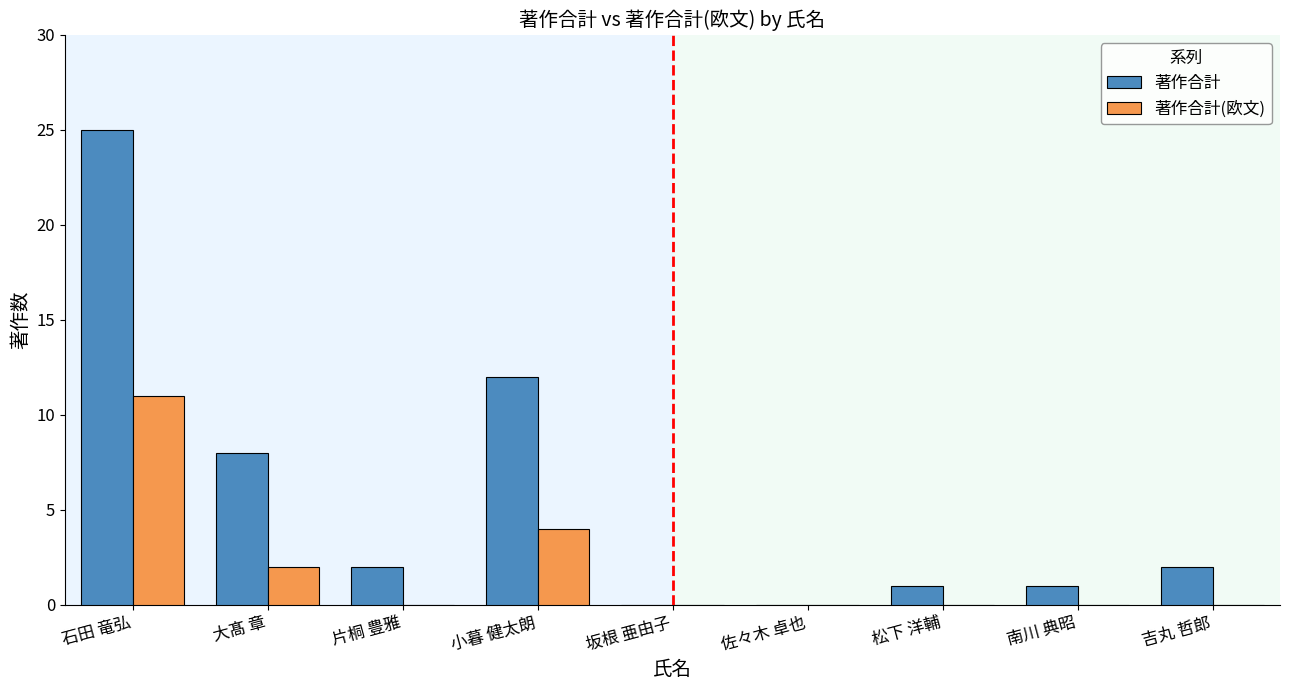

Where is 著作合計(欧文) nearest to the value 5?

小暮 健太朗